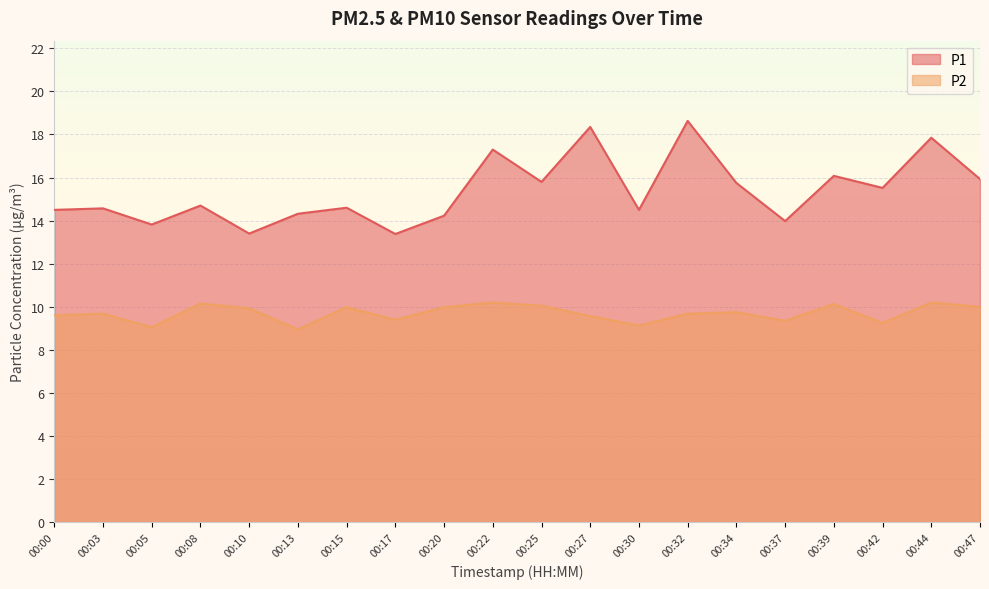

Reading left to right, extract all data points from this chart.

P1: 00:00=14.5	00:03=14.6	00:05=13.8	00:08=14.7	00:10=13.4	00:13=14.3	00:15=14.6	00:17=13.4	00:20=14.2	00:22=17.3	00:25=15.8	00:27=18.4	00:30=14.5	00:32=18.6	00:34=15.8	00:37=14.0	00:39=16.1	00:42=15.5	00:44=17.9	00:47=15.9
P2: 00:00=9.6	00:03=9.7	00:05=9.1	00:08=10.2	00:10=9.9	00:13=8.9	00:15=10.0	00:17=9.4	00:20=10.0	00:22=10.2	00:25=10.1	00:27=9.6	00:30=9.1	00:32=9.7	00:34=9.8	00:37=9.3	00:39=10.1	00:42=9.2	00:44=10.2	00:47=10.0